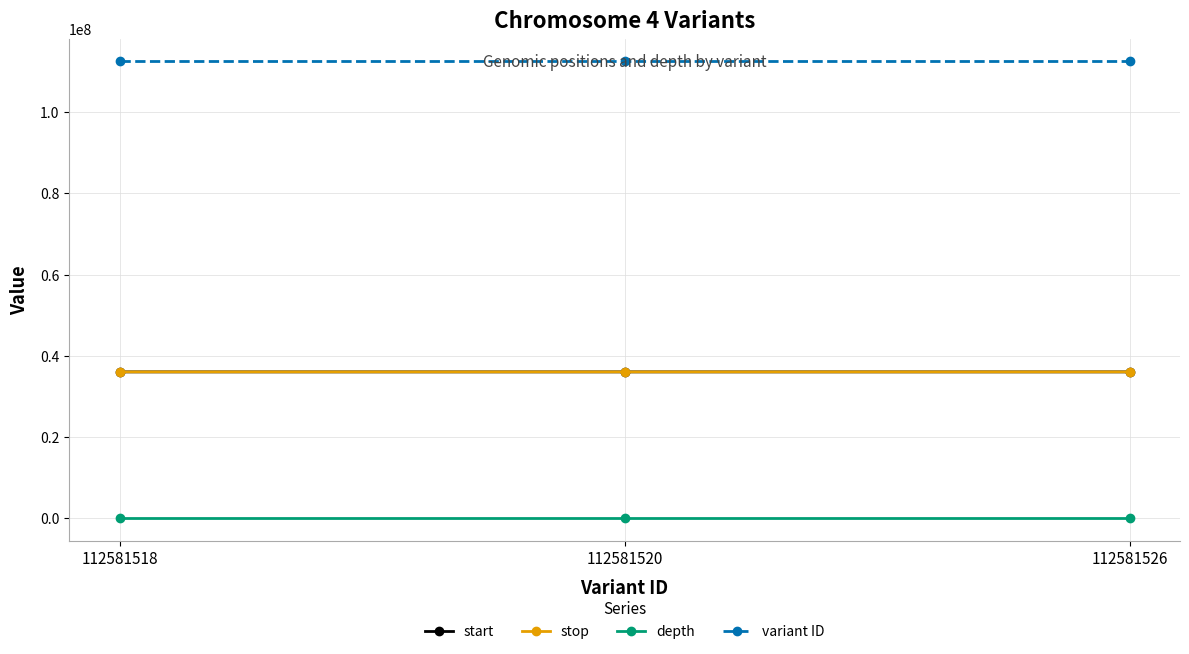

Which series has the largest total across all categories?

variant ID